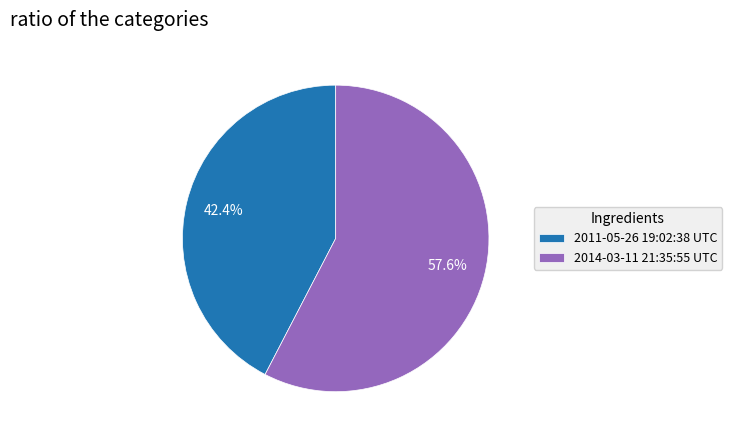

The 2011-05-26 19:02:38 UTC slice represents 42% of the pie. True or false?

True